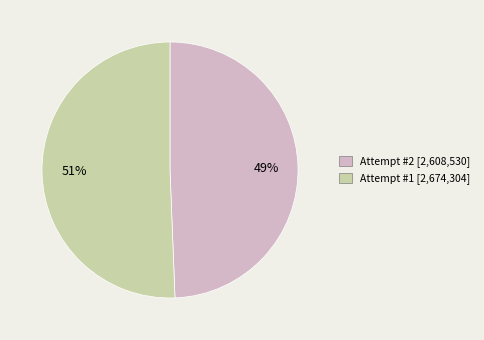

Which category accounts for the majority?

Attempt #1